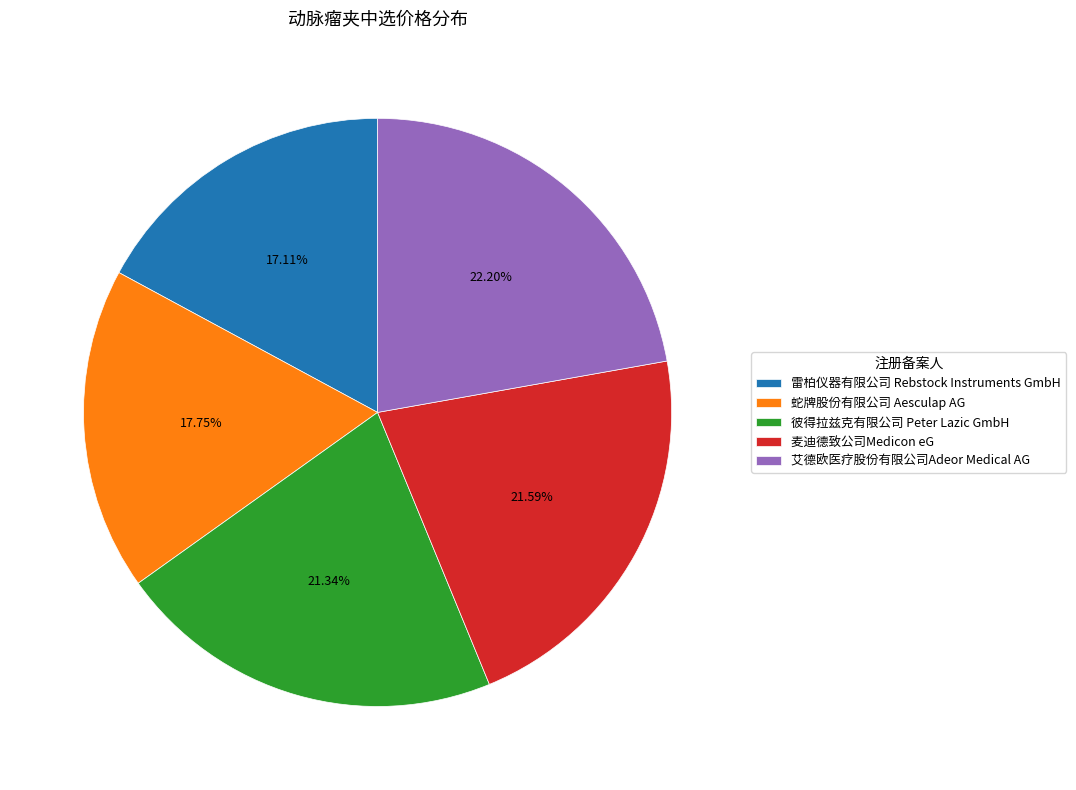

Is there a majority slice in this chart?

No